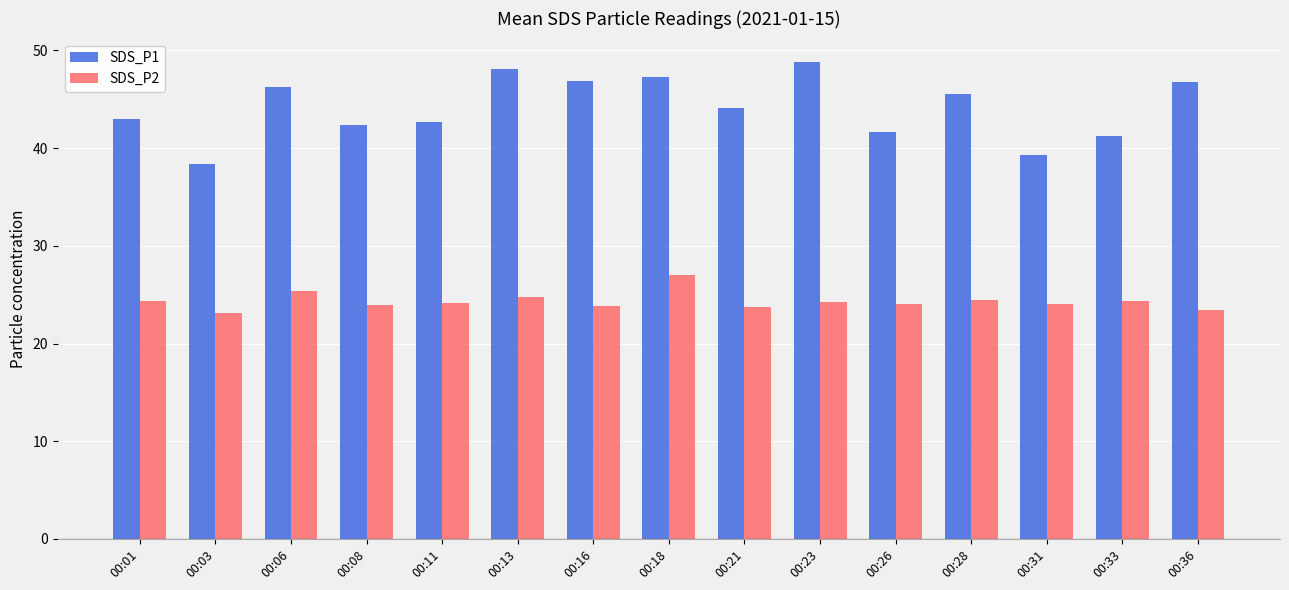

How many data points in SDS_P1 are less than 44?

7